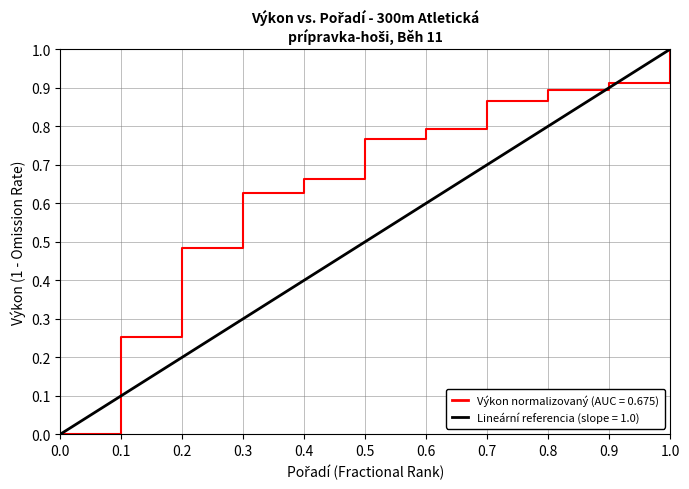

True or false: there are more than 0 points higher than both neighbors.

False